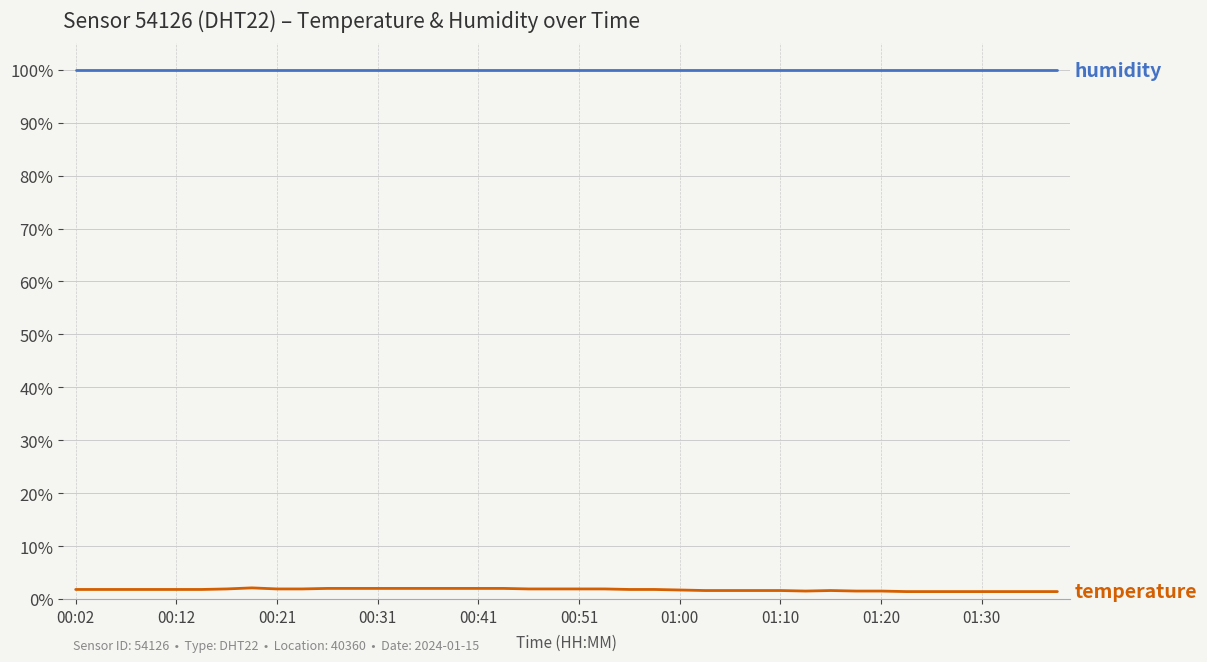

What is the maximum value shown in the chart?

99.9